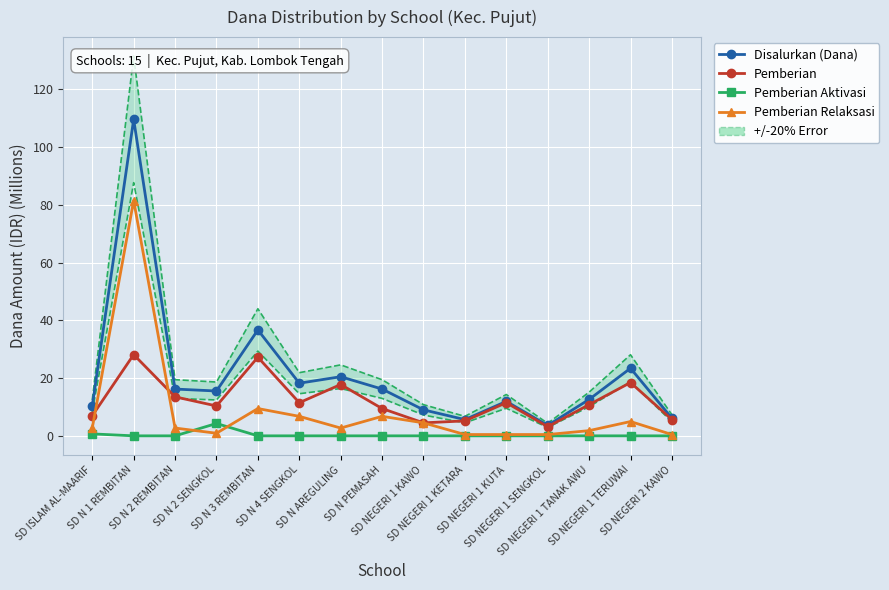

Which label corresponds to the largest value in the chart?

SD N 1 REMBITAN